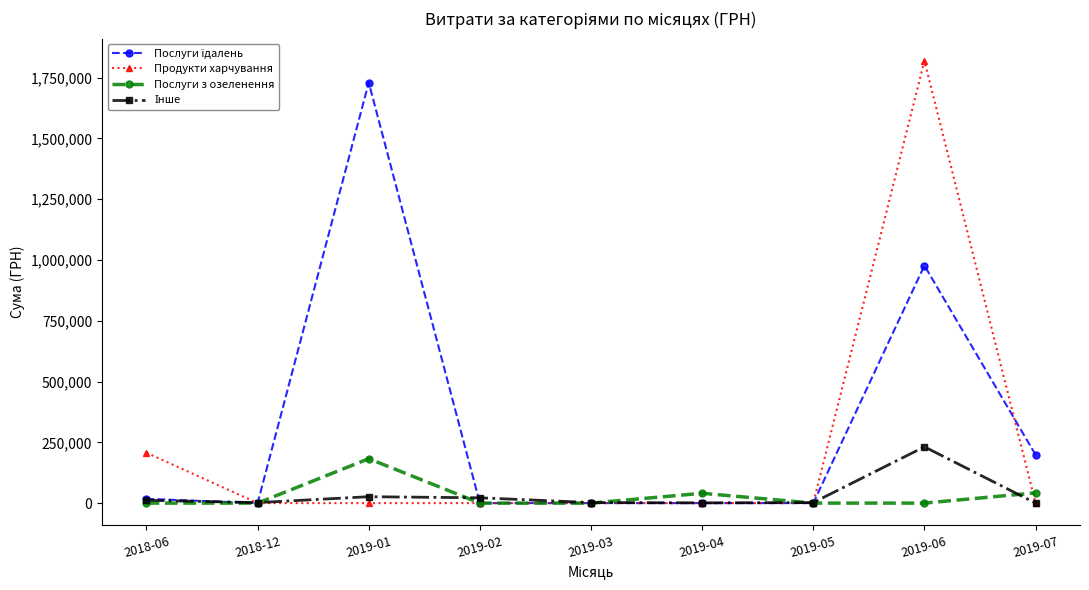

At which label is Продукти харчування closest to 909694?

2018-06